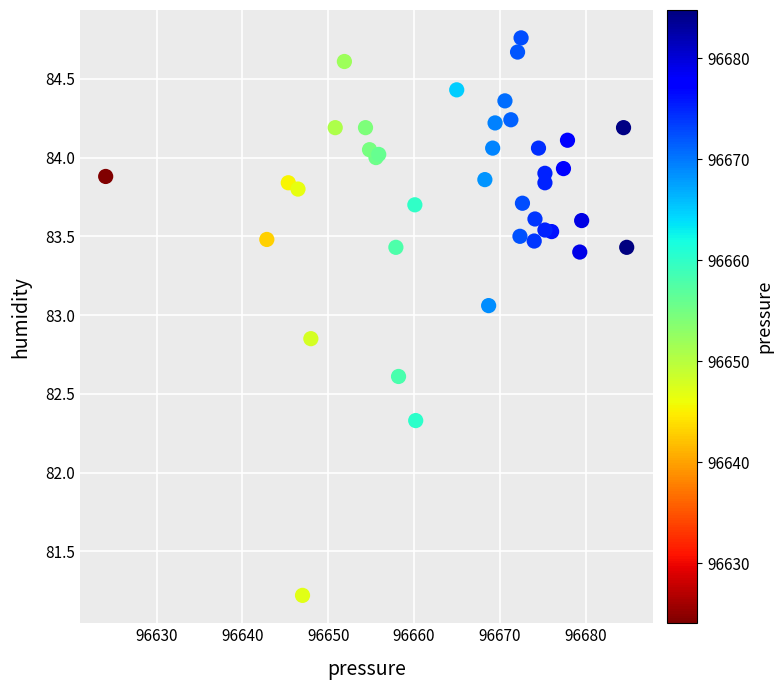

What Y value in the scatter plot is closest to 82?

82.3